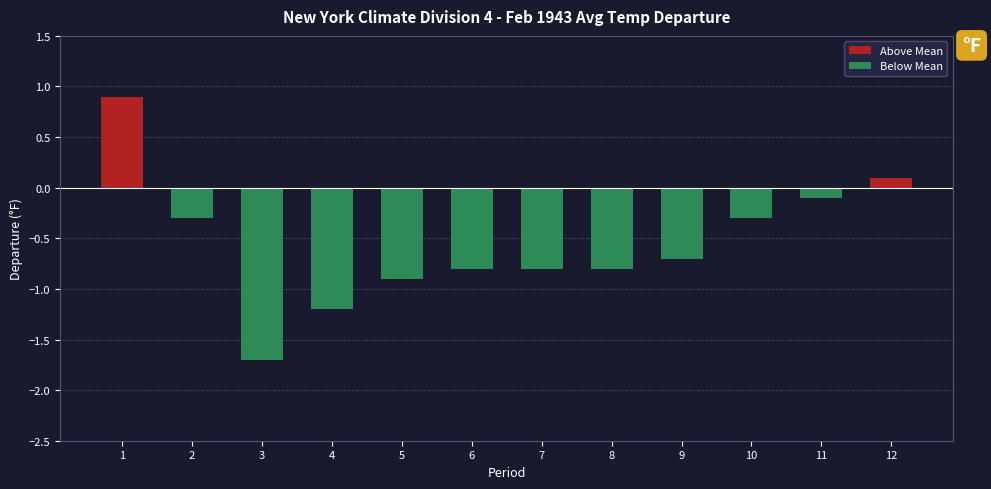

List the series in order of their overall mean, lowest first.

Below Mean, Above Mean